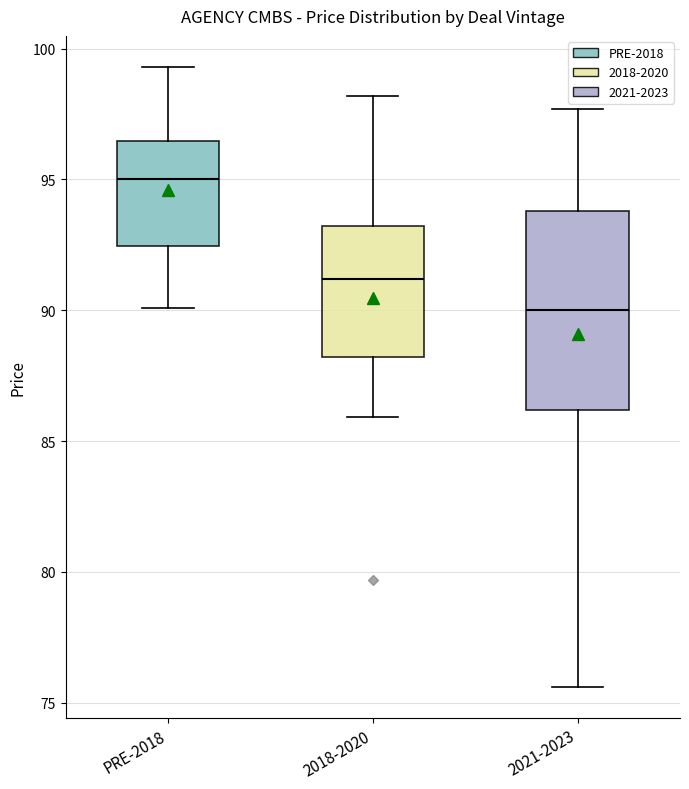

Reading left to right, transcribe this box plot: for each box, give where its median line is, the range the box spans, and where its two whiskers end, as read against the y-axis. The values are not printed on the chart, so give them approximately, as read against the axis.

PRE-2018: median 95.0, box 92.5 to 96.5, whiskers 90.0 to 99.5
2018-2020: median 91.0, box 88.0 to 93.0, whiskers 86.0 to 98.0
2021-2023: median 90.0, box 86.0 to 94.0, whiskers 75.5 to 97.5